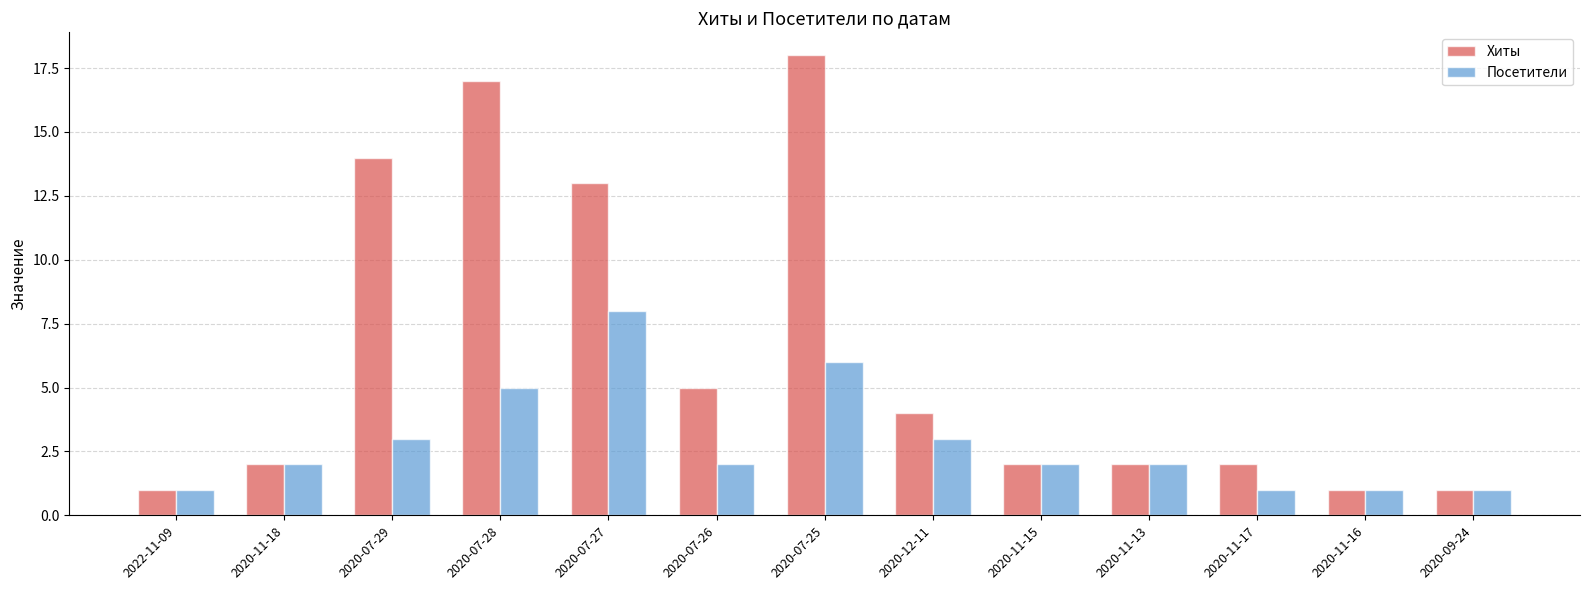

Is the value of Хиты at 2020-12-11 greater than the value of Посетители at 2022-11-09?

Yes